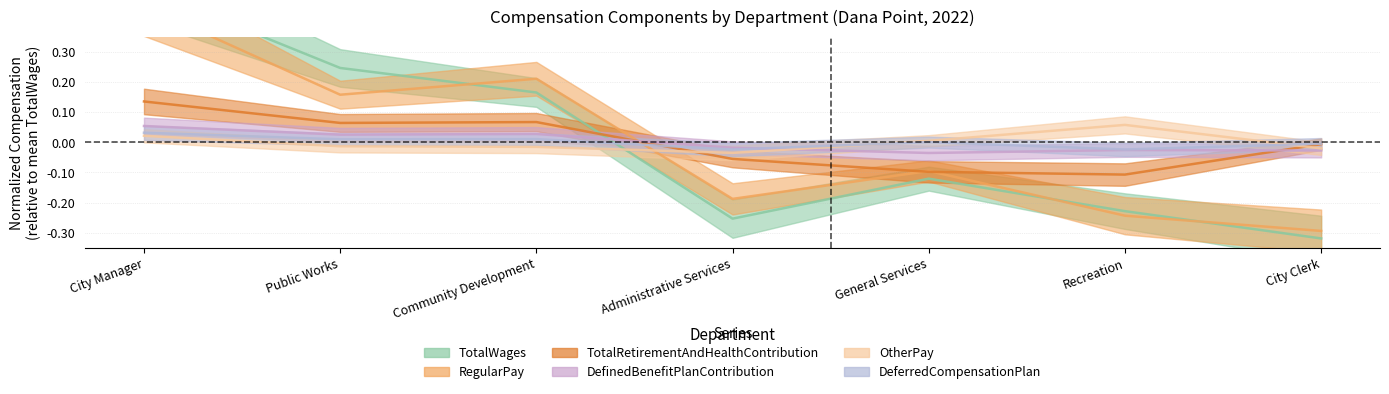

What are all the series names shown in the legend?

TotalWages, RegularPay, TotalRetirementAndHealthContribution, DefinedBenefitPlanContribution, OtherPay, DeferredCompensationPlan